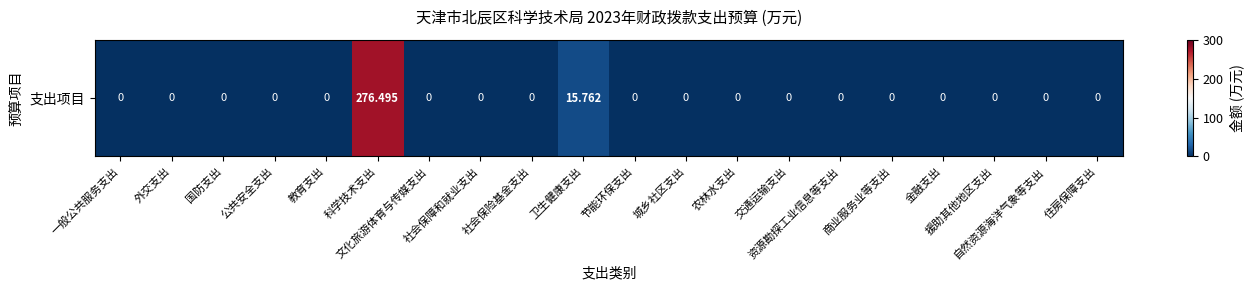

At which category does the chart reach its peak across all series?

科学技术支出